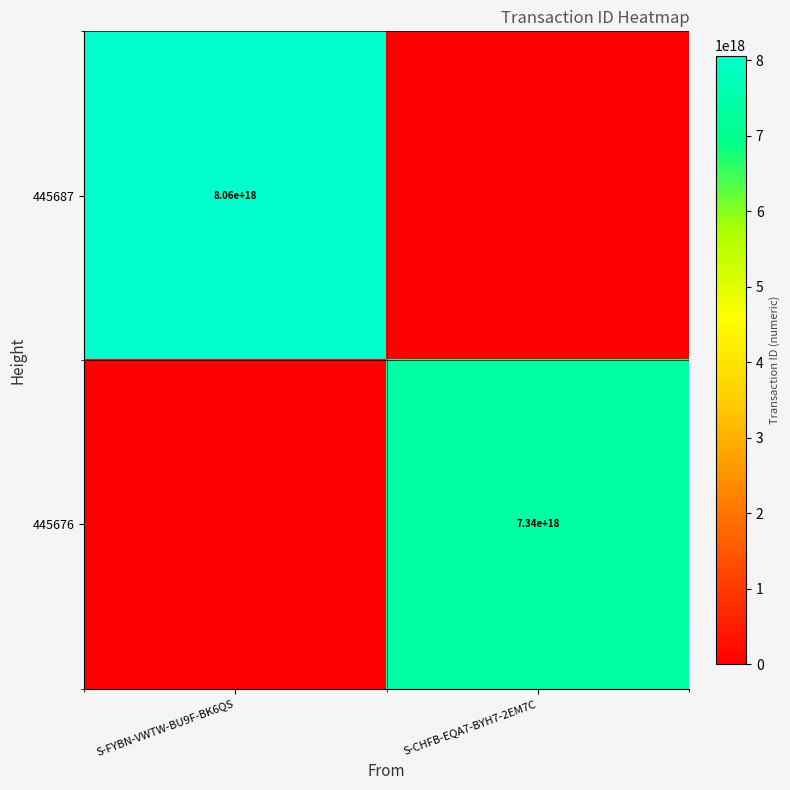

Is the value of 445687 at S-FYBN-VWTW-BU9F-BK6QS greater than the value of 445676 at S-CHFB-EQA7-BYH7-2EM7C?

Yes